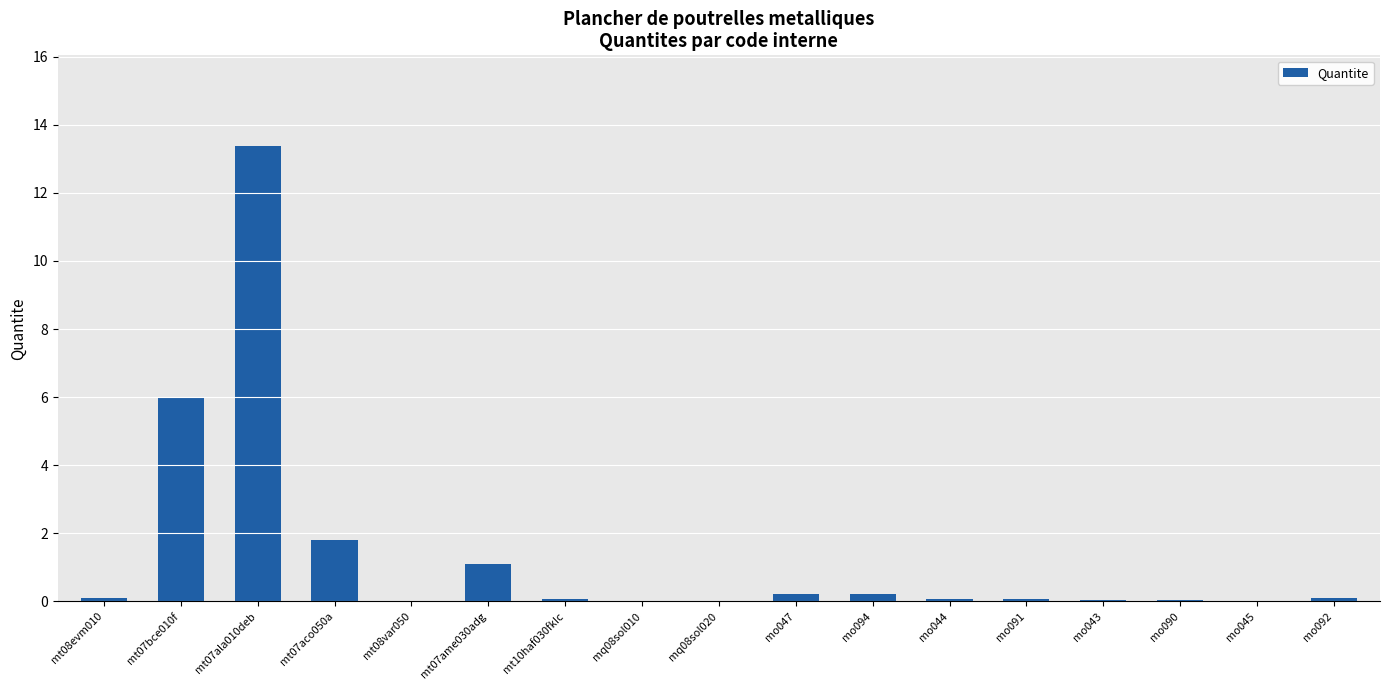

Which label corresponds to the largest value in the chart?

mt07ala010deb